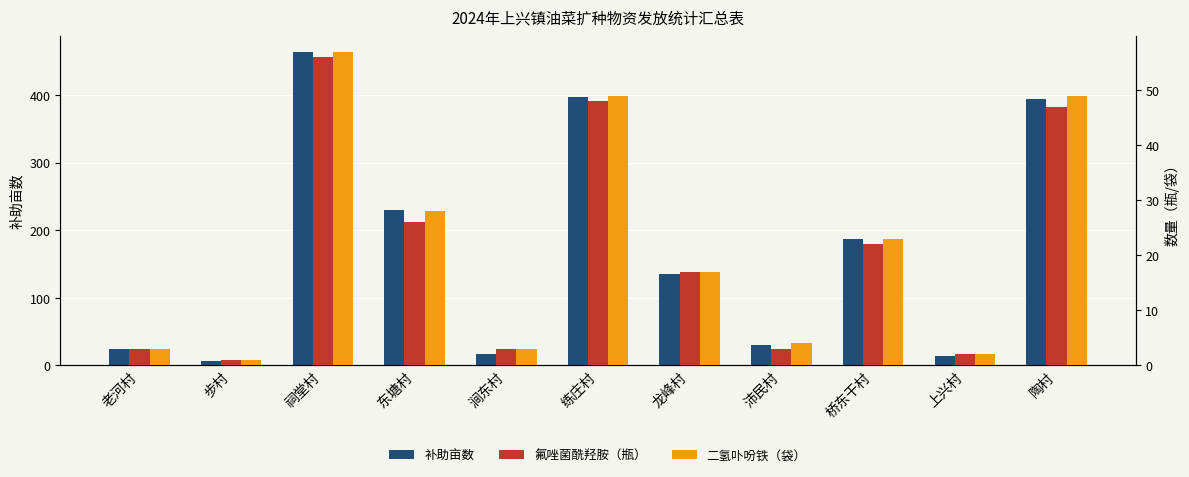

True or false: 氟唑菌酰羟胺（瓶） has a value of 8.4 at 东塘村.

False